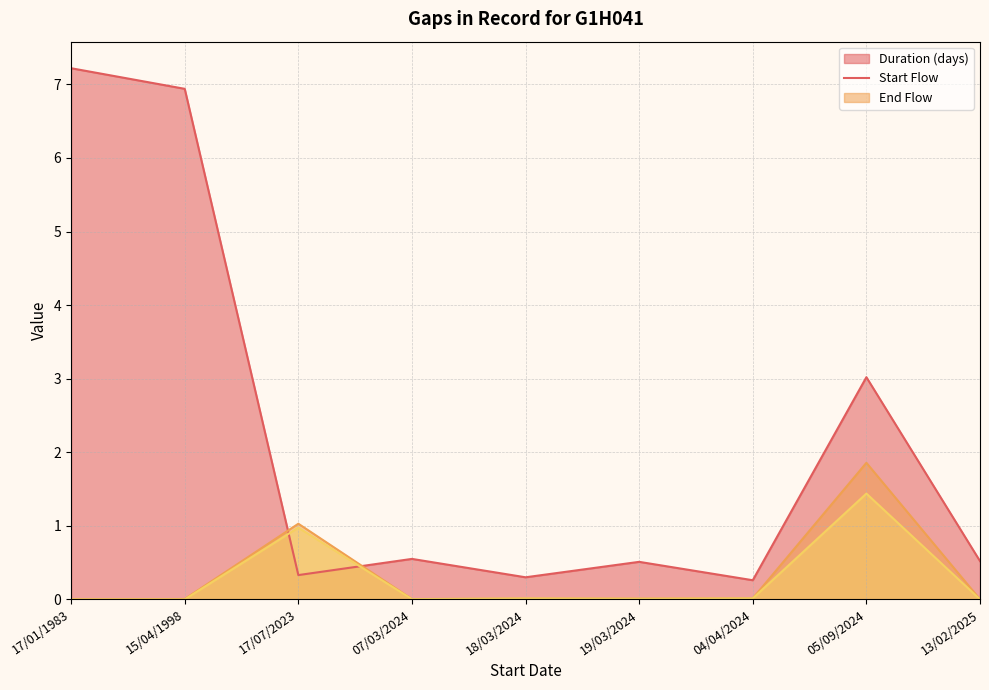

List the series in order of their peak value, lowest first.

End Flow, Start Flow, Duration (days)